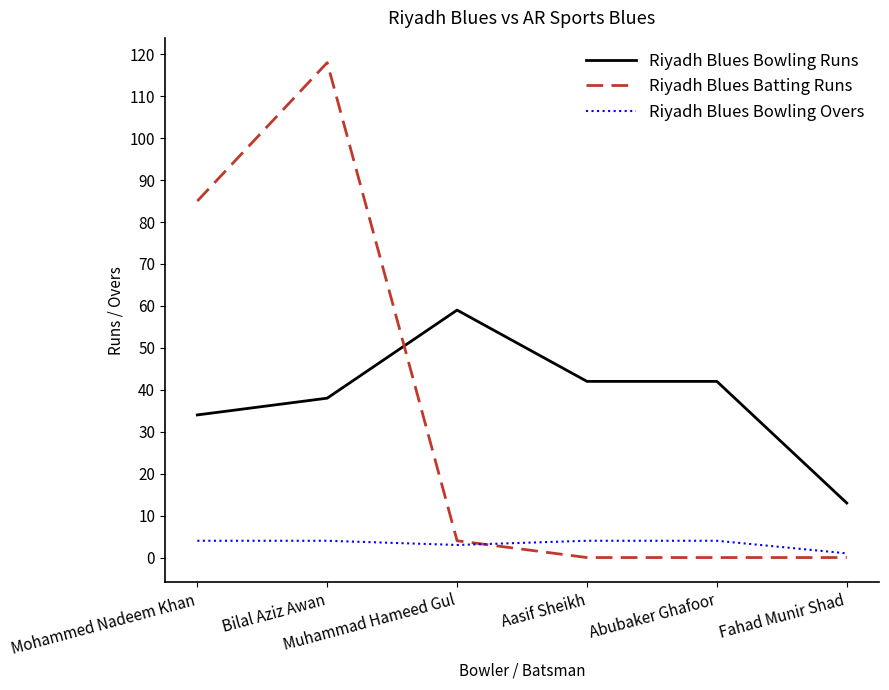

How many intersections are there between Riyadh Blues Batting Runs and Riyadh Blues Bowling Runs?

1